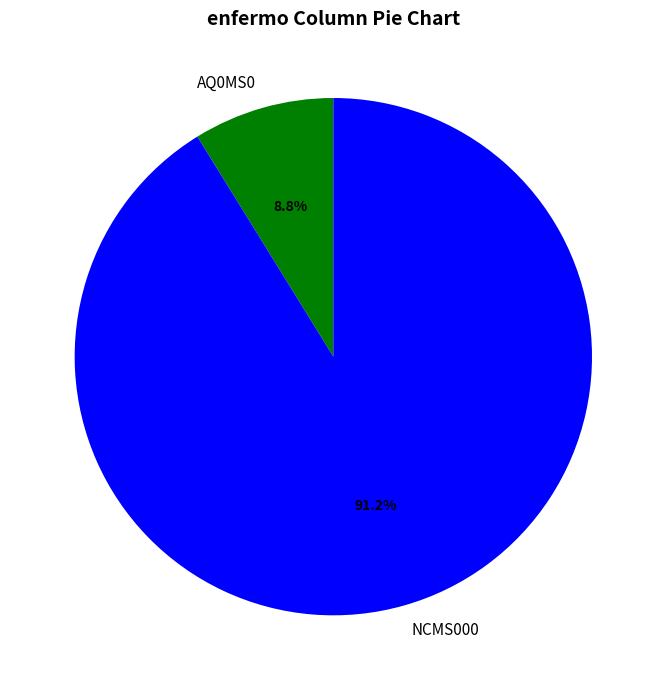

Rank the categories by value from highest to lowest.

NCMS000, AQ0MS0